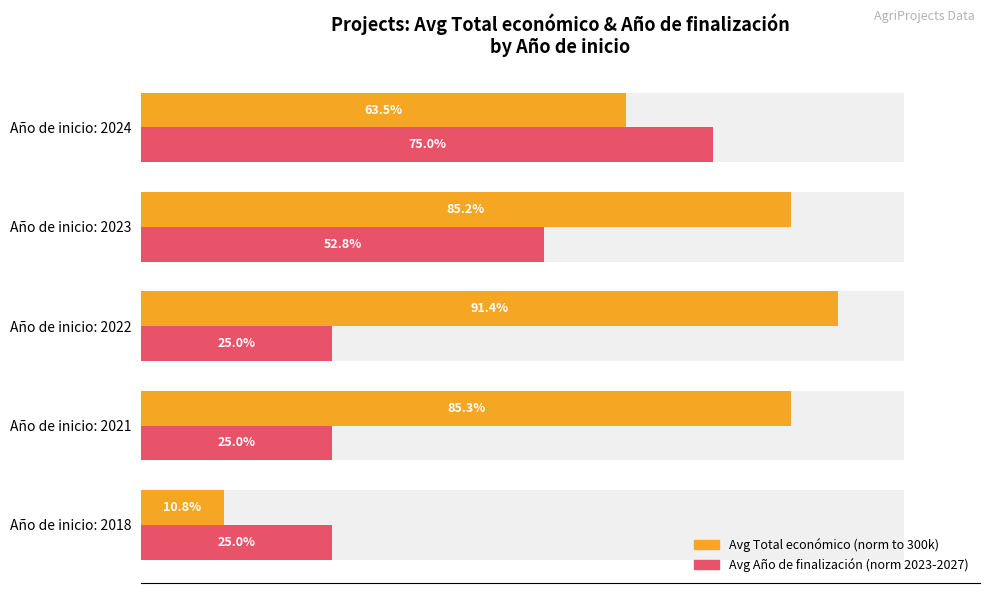

How many bars are there in total?

10